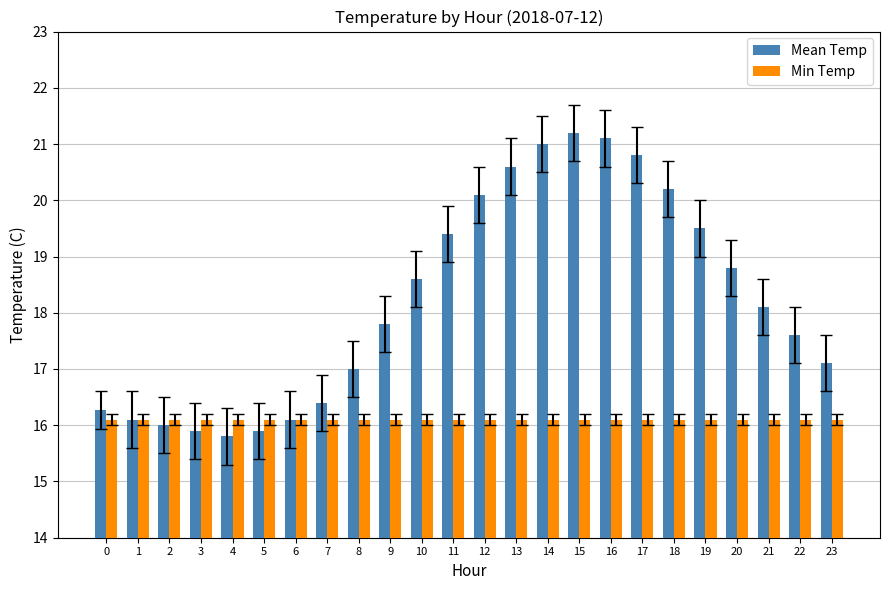

At how many categories does at least one series exceed 20?

7